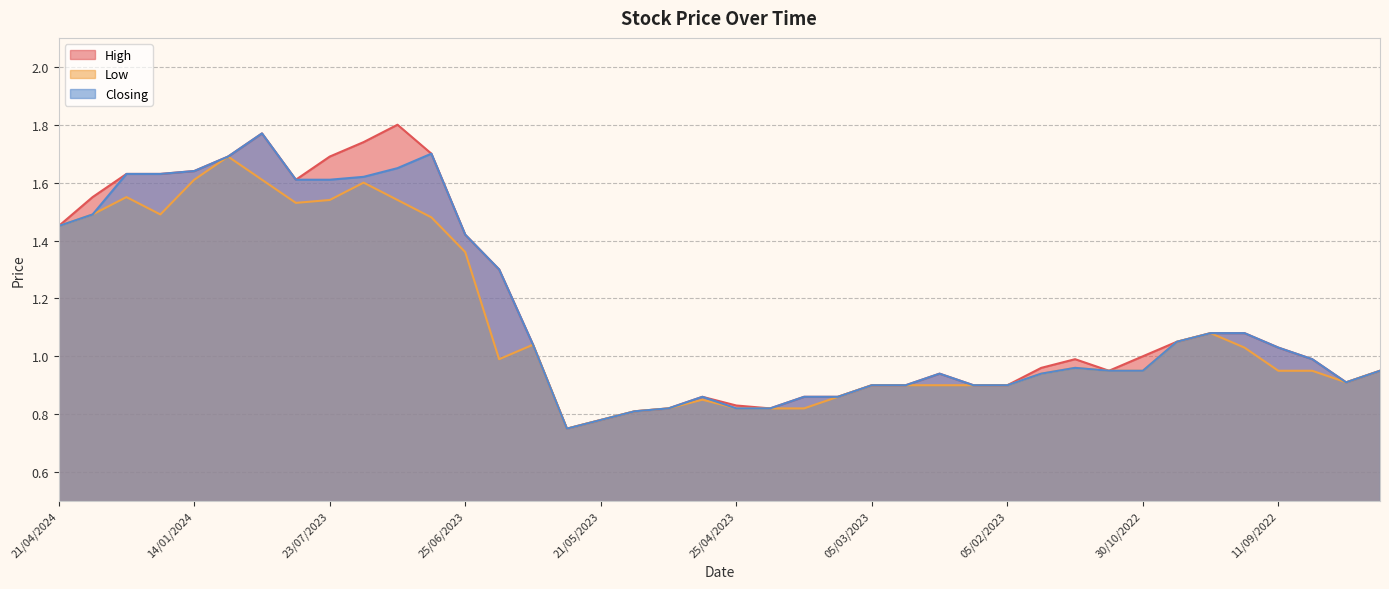

At how many categories does at least one series exceed 1?

19